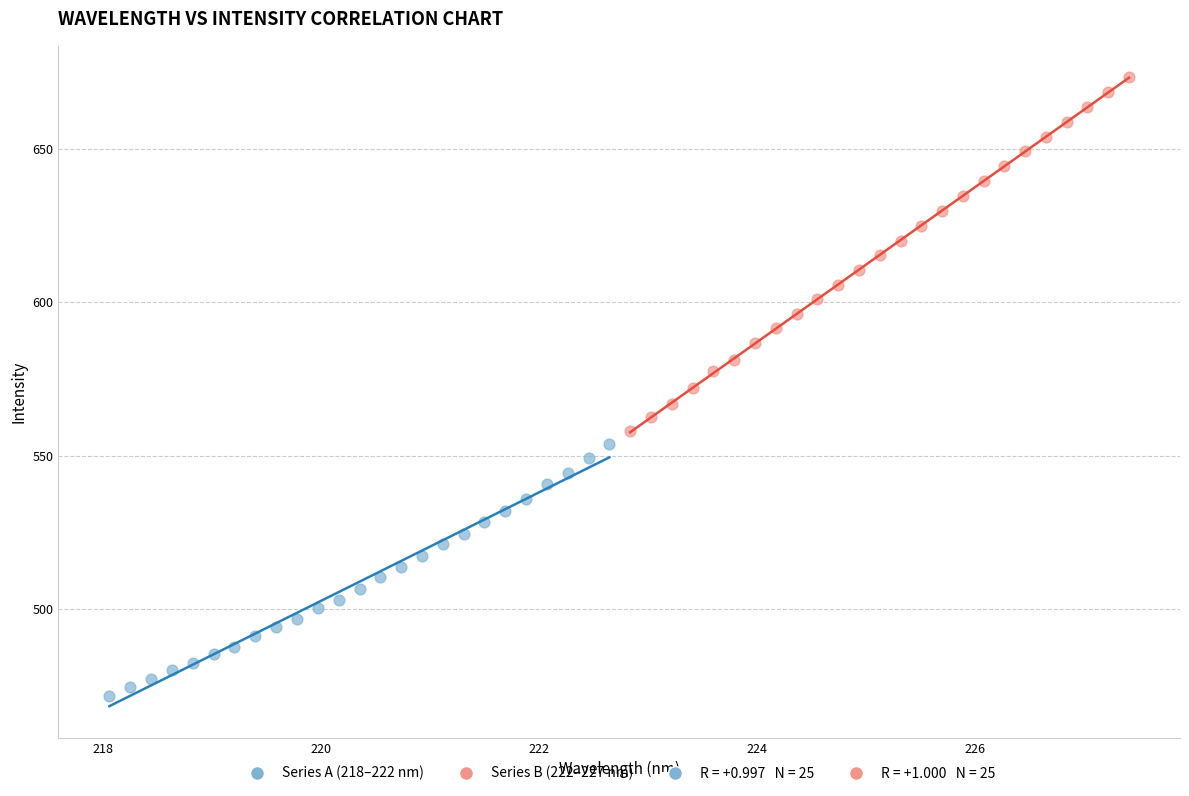

Which series contains the lowest Y value?

Series A (218–222 nm)